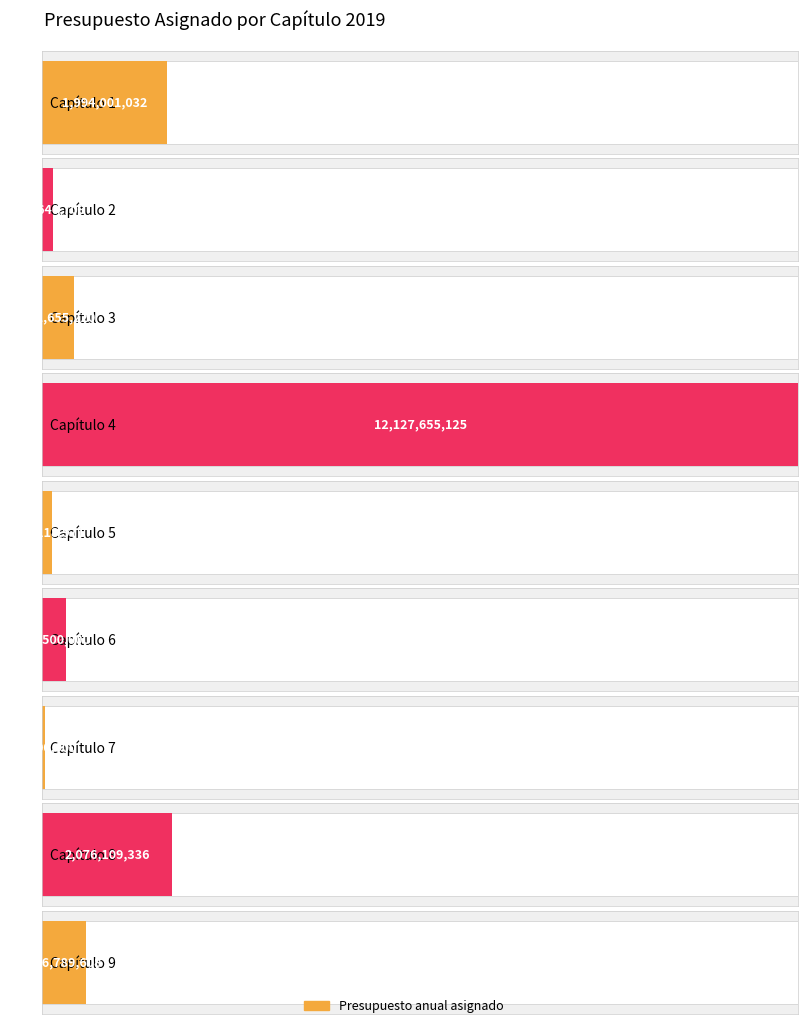

Where does the data first go above 511655220?

Capítulo 1